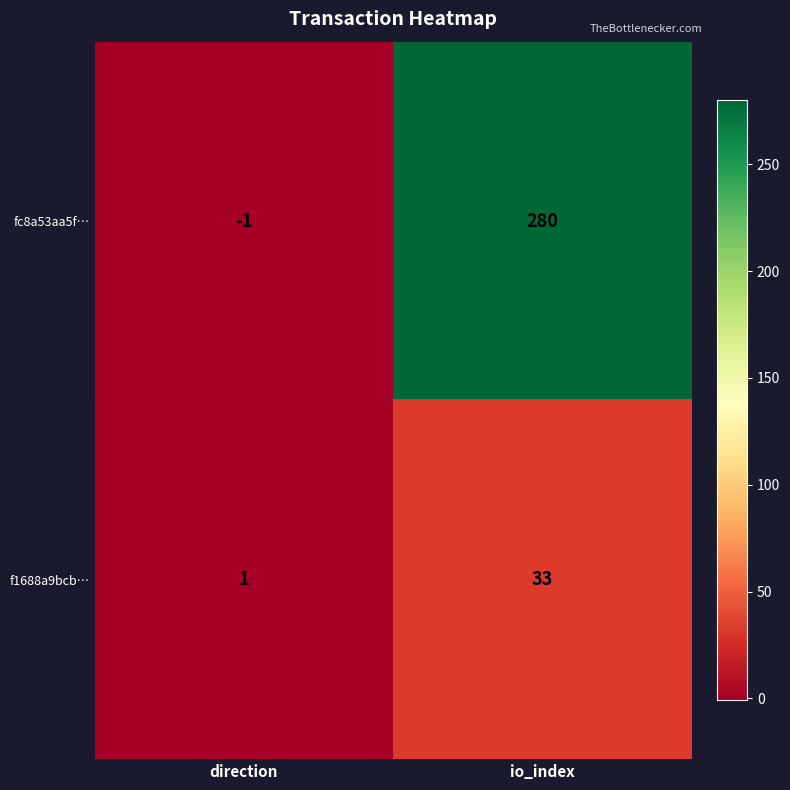

At which category is the sum across all series the highest?

io_index